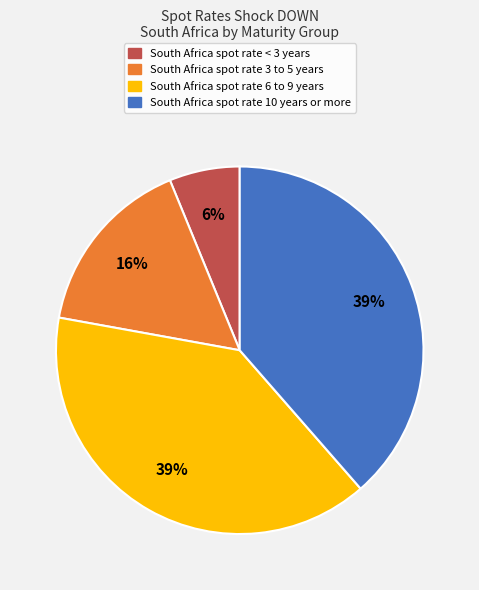

To the nearest percent, what is the average slice percentage?

25%